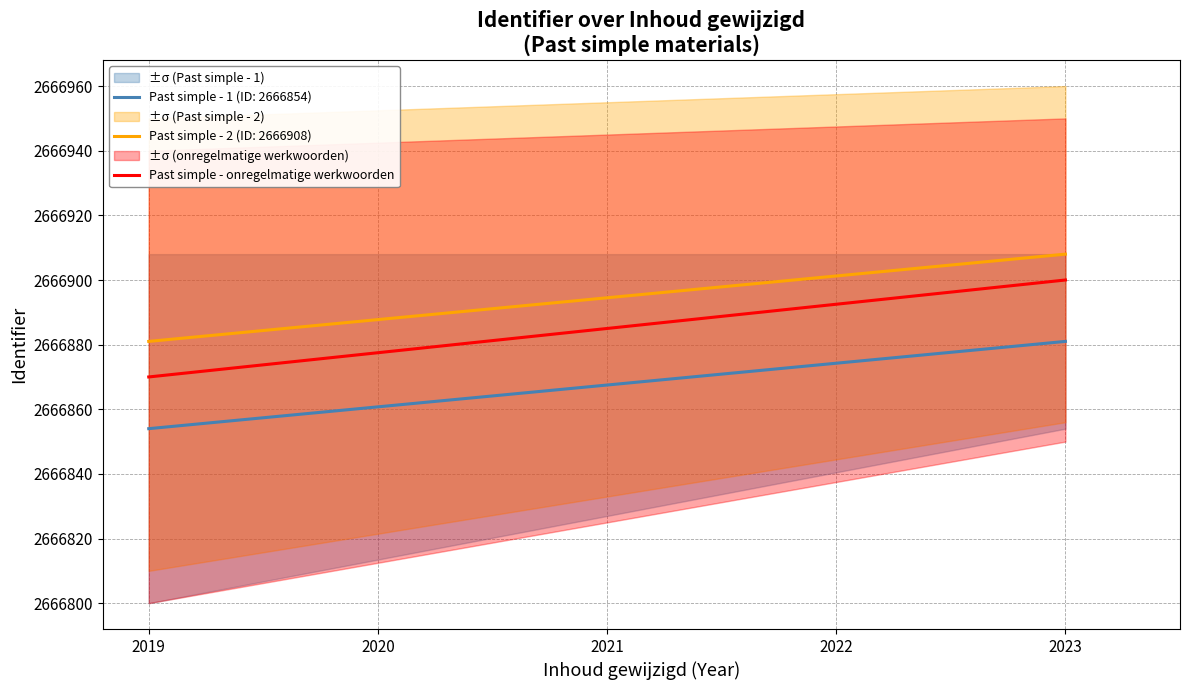

Between 2023 and 2019, which is larger?

2023